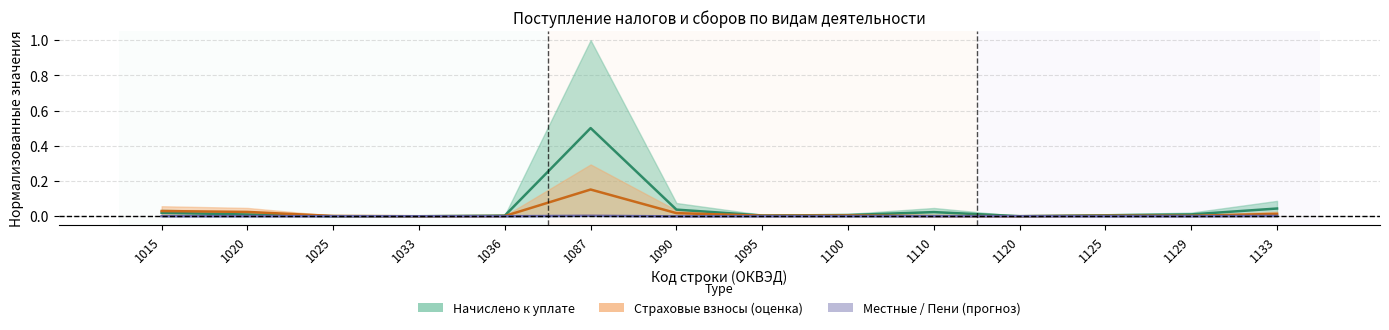

Reading right to left, what are all the values shown in this chart?

Начислено / Региональные: 0.0	0.0	0.0	0.0	0.0	0.0	0.0	0.0	0.5	0.0	0.0	0.0	0.0	0.0
Страх. взносы ПФР / ФОМС: 0.0	0.0	0.0	0.0	0.0	0.0	0.0	0.0	0.2	0.0	0.0	0.0	0.0	0.0
Местные налоги / Пени: 0.0	0.0	0.0	0.0	0.0	0.0	0.0	-0.0	0.0	0.0	0.0	0.0	0.0	0.0